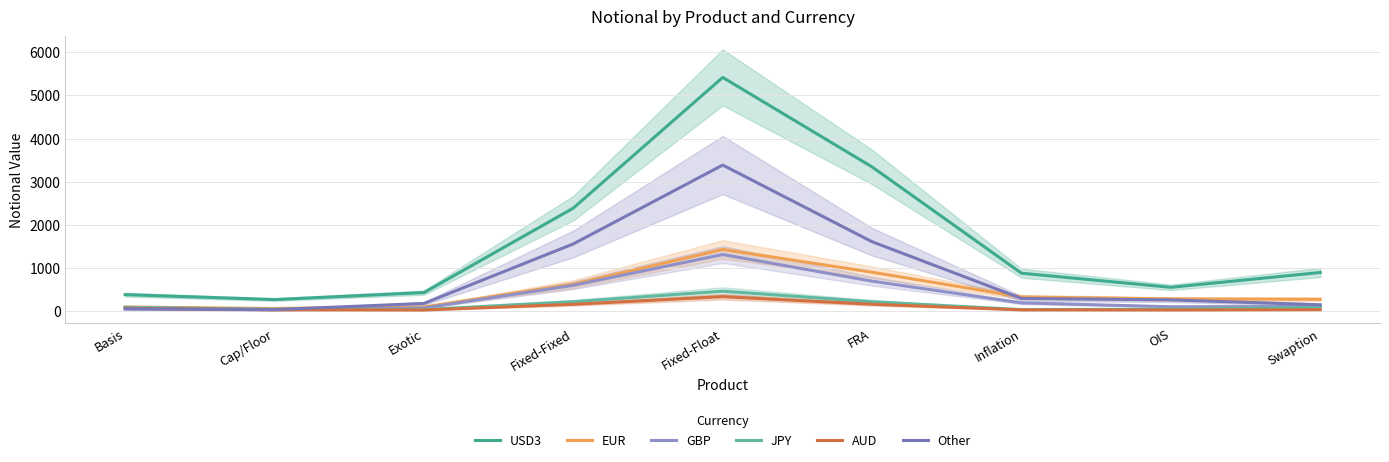

At which category does Other reach its first local valley?

Cap/Floor